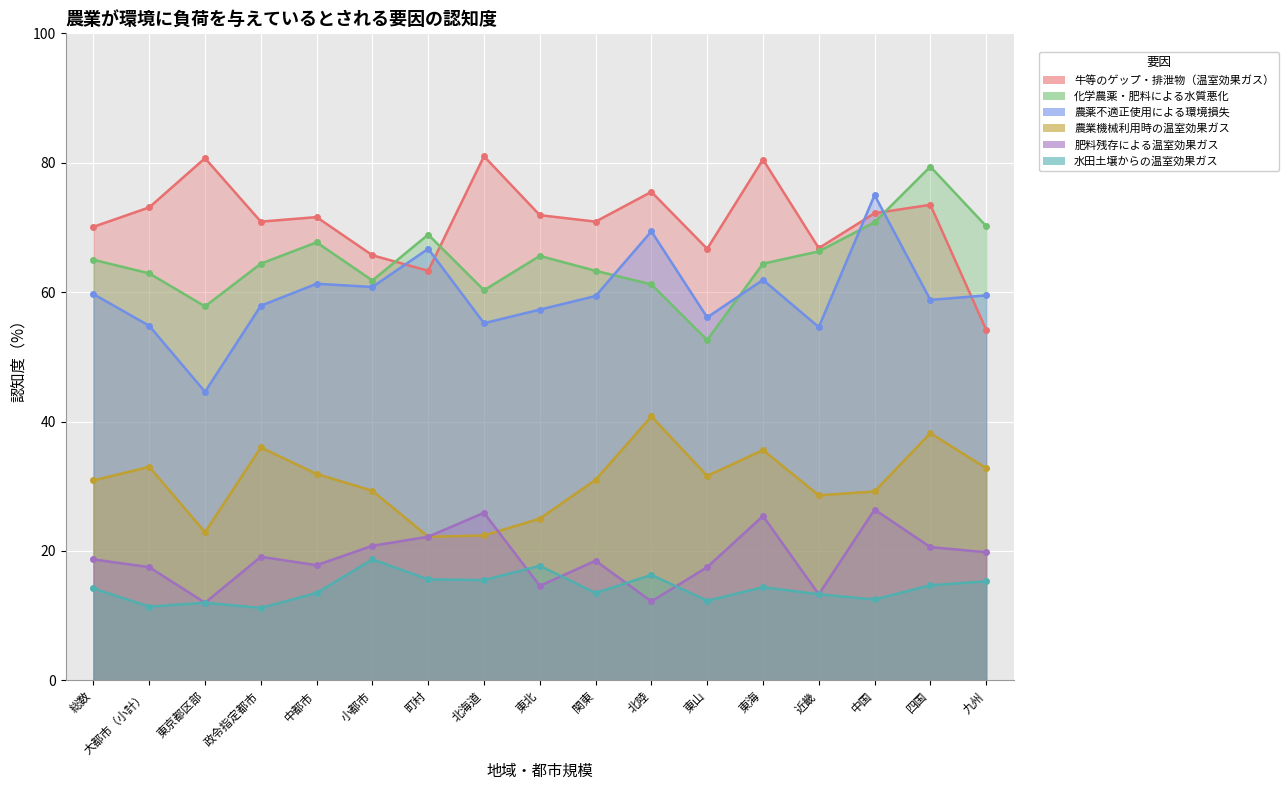

Reading right to left, what are all the values shown in this chart?

牛等のゲップ・排泄物（温室効果ガス）: 54.2	73.5	72.2	66.8	80.5	66.7	75.5	70.9	71.9	81.0	63.3	65.7	71.6	70.9	80.7	73.1	70.1
化学農薬・肥料による水質悪化: 70.2	79.4	70.8	66.3	64.4	52.6	61.2	63.3	65.6	60.3	68.9	61.8	67.7	64.4	57.8	62.9	65.0
農薬不適正使用による環境損失: 59.5	58.8	75.0	54.6	61.9	56.1	69.4	59.4	57.3	55.2	66.7	60.8	61.3	57.9	44.6	54.8	59.7
農業機械利用時の温室効果ガス: 32.8	38.2	29.2	28.6	35.6	31.6	40.8	31.0	25.0	22.4	22.2	29.3	31.9	36.0	22.9	33.0	30.9
肥料残存による温室効果ガス: 19.8	20.6	26.4	13.3	25.4	17.5	12.2	18.5	14.6	25.9	22.2	20.8	17.8	19.1	12.0	17.5	18.7
水田土壌からの温室効果ガス: 15.3	14.7	12.5	13.3	14.4	12.3	16.3	13.5	17.7	15.5	15.6	18.7	13.5	11.2	12.0	11.4	14.2